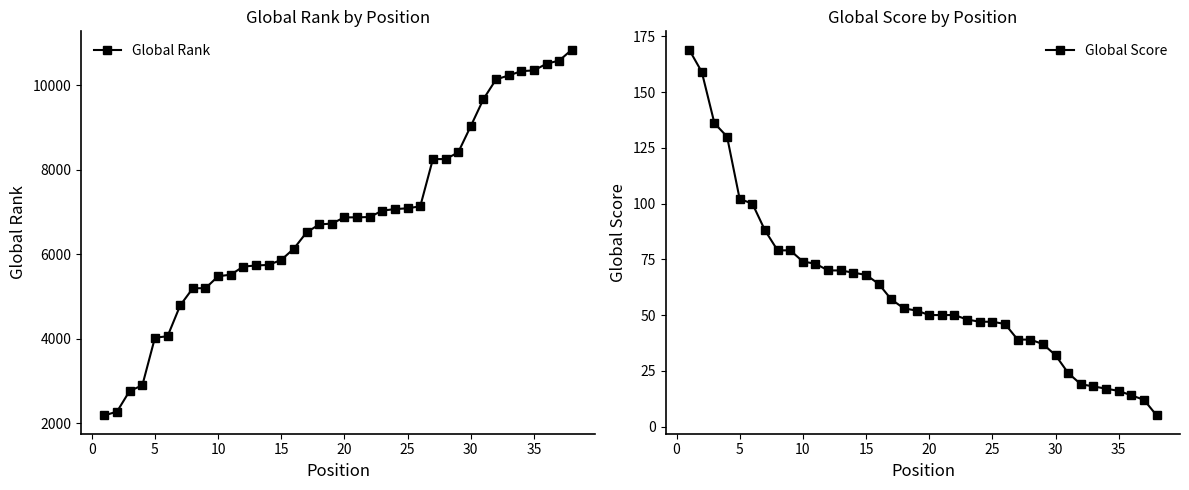

How many lines are shown in the chart?

2